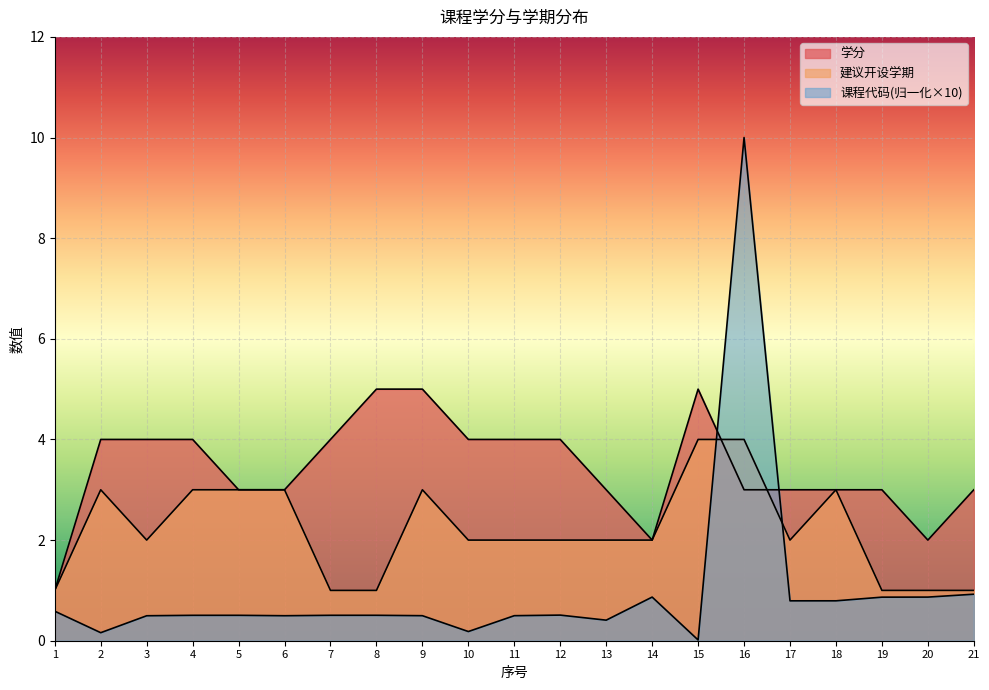

What is the sum of the 建议开设学期 values at 13 and 19?

3.0